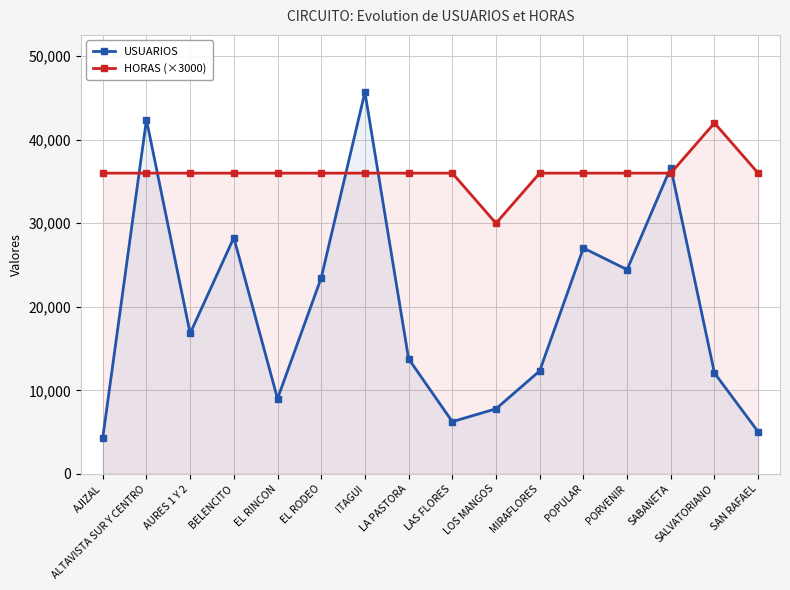

After their last crossing, which series has the higher values: USUARIOS or HORAS (×3000)?

HORAS (×3000)